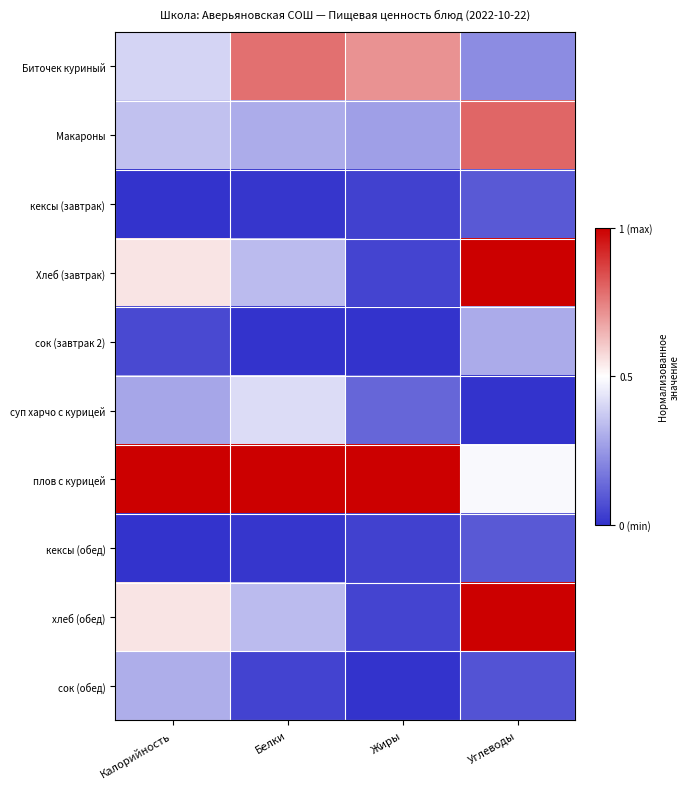

List the series in order of their peak value, lowest first.

кексы (завтрак), кексы (обед), сок (завтрак 2), сок (обед), суп харчо с курицей, Биточек куриный, Макароны, Хлеб (завтрак), плов с курицей, хлеб (обед)